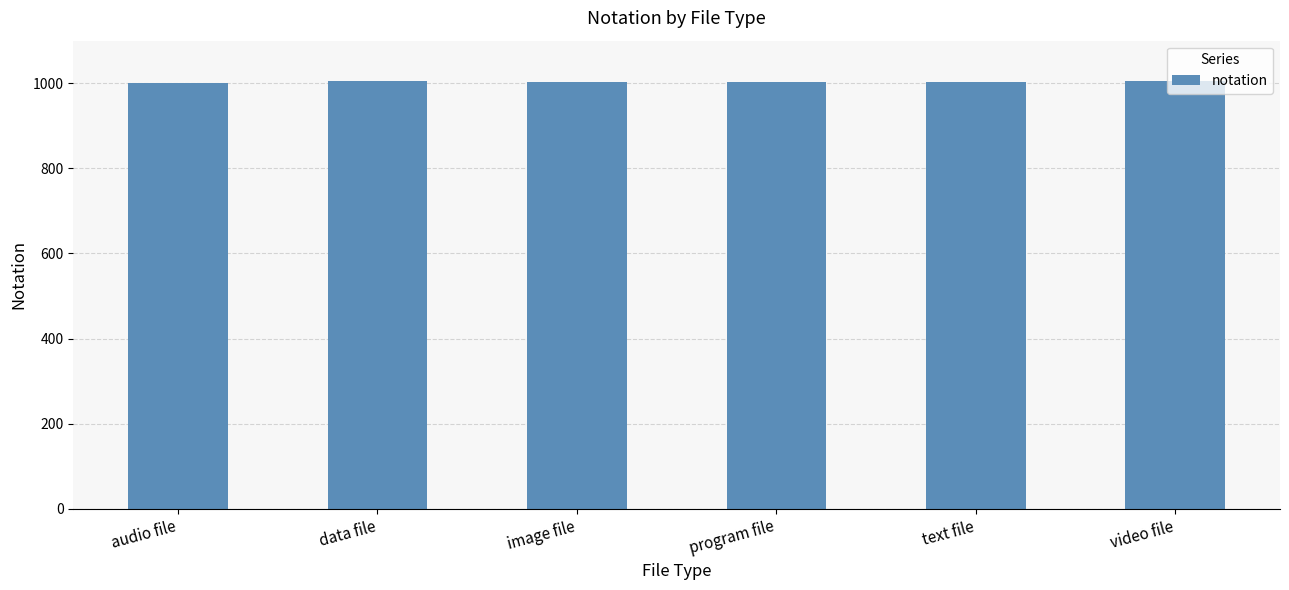

What is the smallest value displayed?

1001